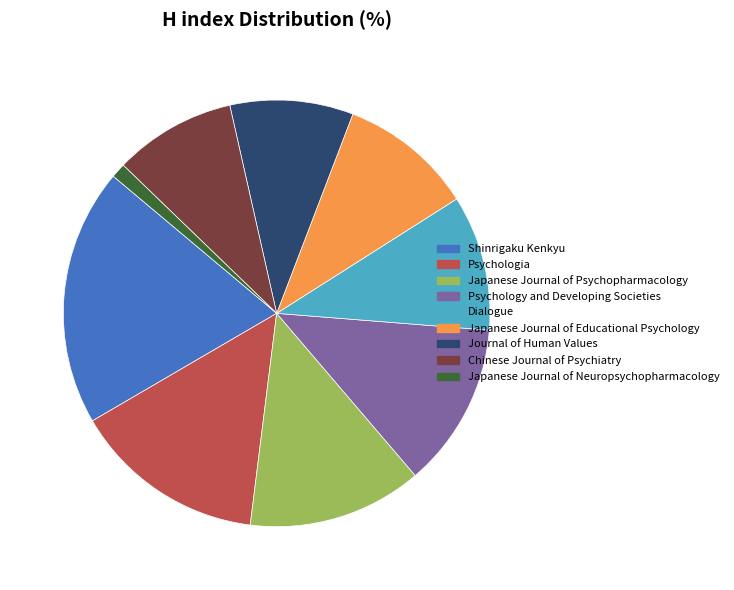

Which category has the biggest portion of the pie?

Shinrigaku Kenkyu